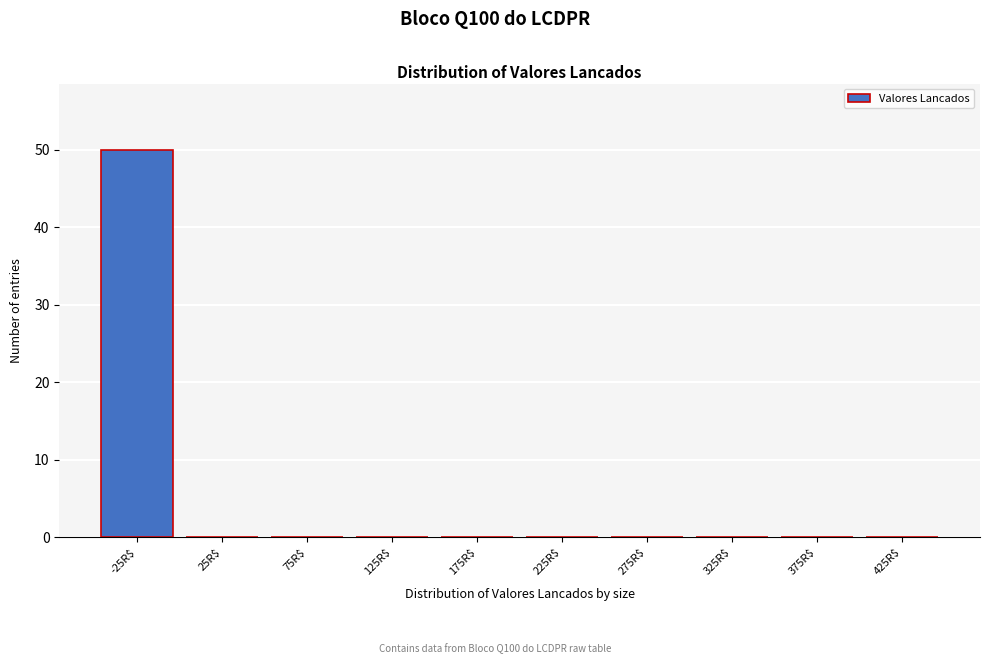

Which category has the highest value across all series?

-25R$